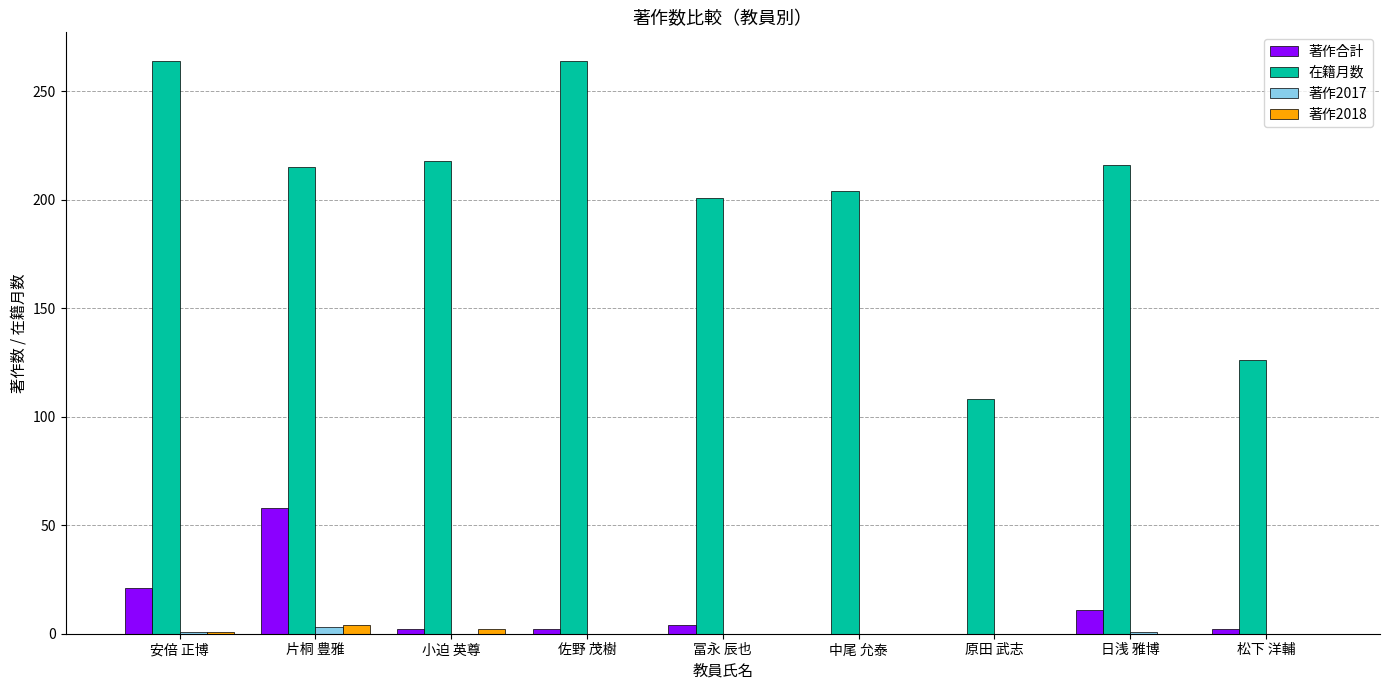

What are all the series names shown in the legend?

著作合計, 在籍月数, 著作2017, 著作2018